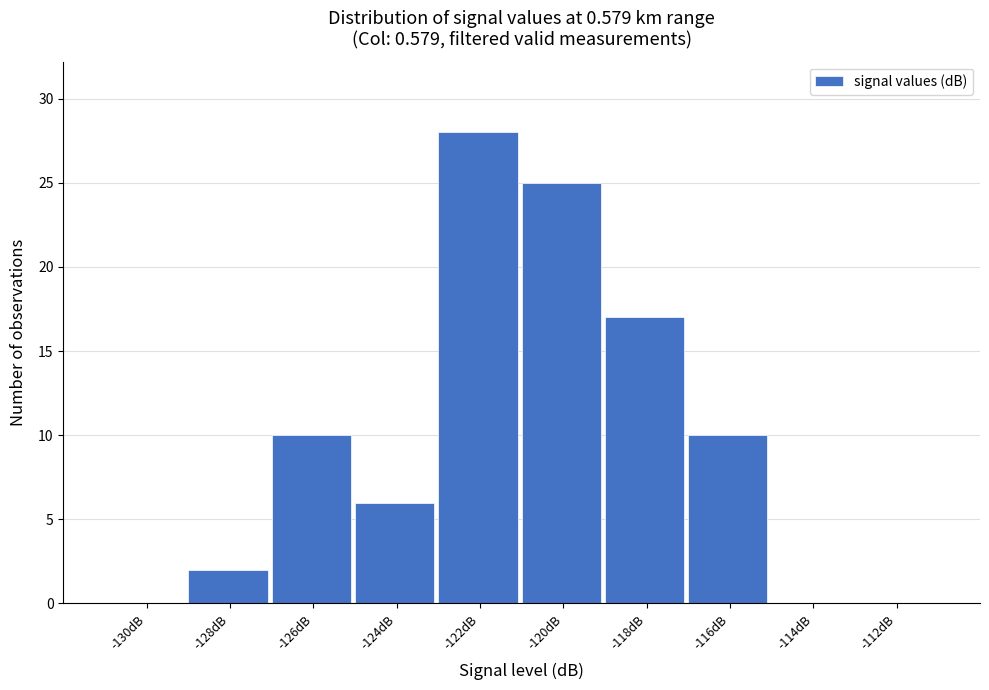

Reading left to right, transcribe all the data shown in this chart.

-130dB=0	-128dB=2	-126dB=10	-124dB=6	-122dB=28	-120dB=25	-118dB=17	-116dB=10	-114dB=0	-112dB=0